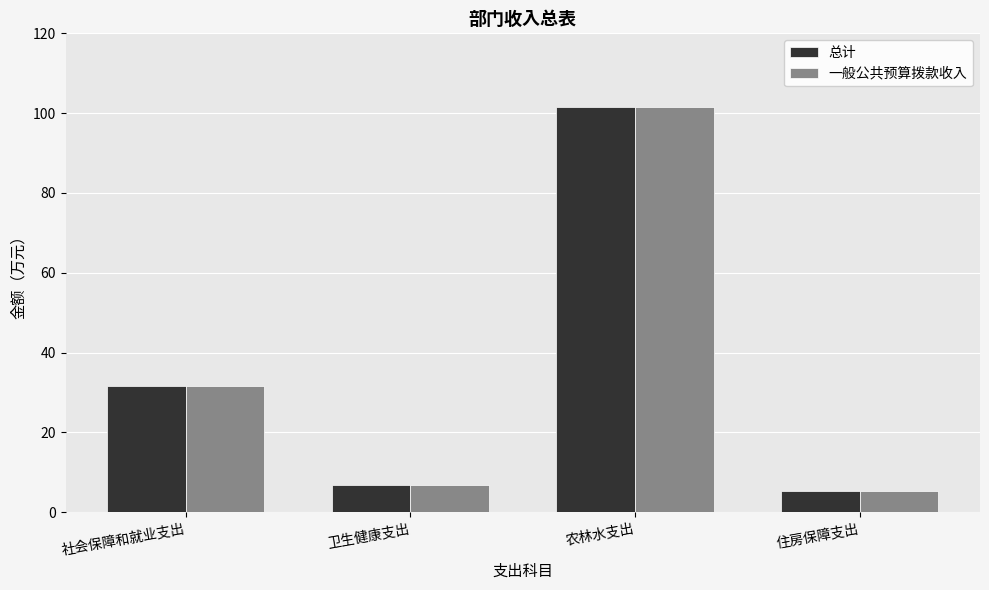

What is the sum of all 一般公共预算拨款收入 values?

145.4